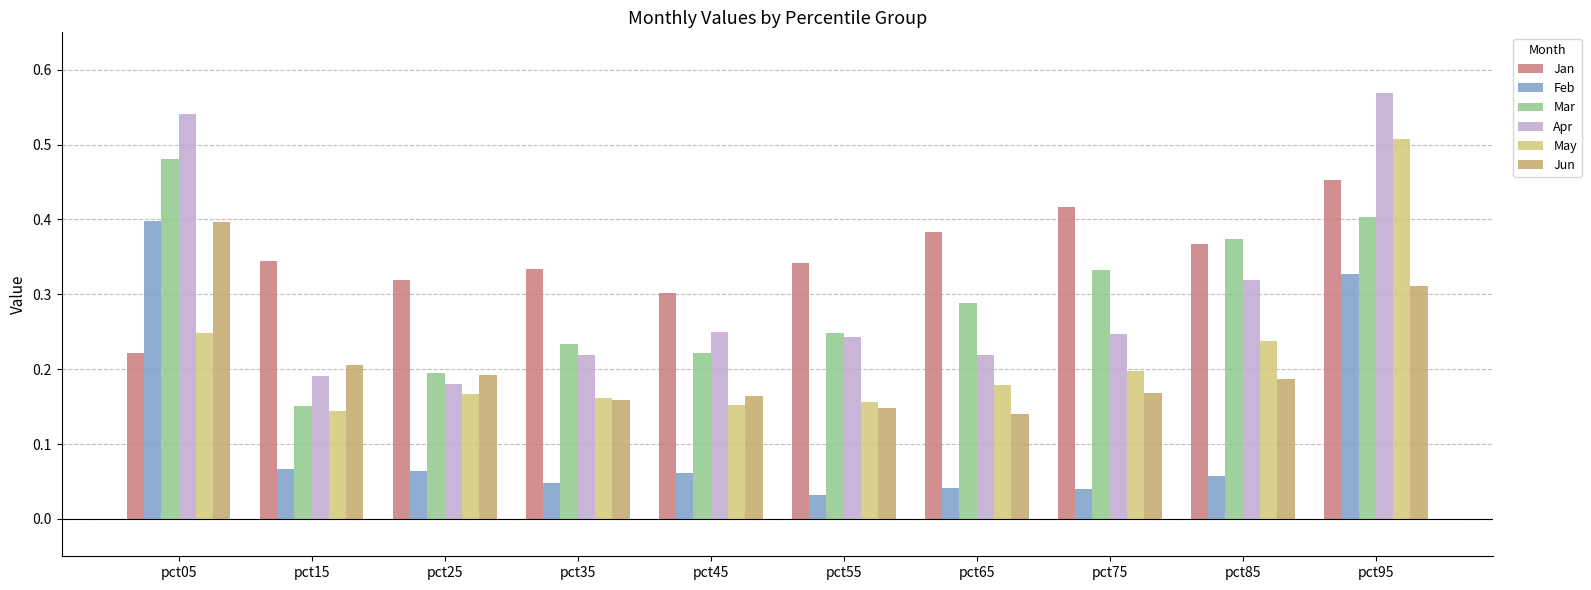

At which category is the sum across all series the highest?

pct95